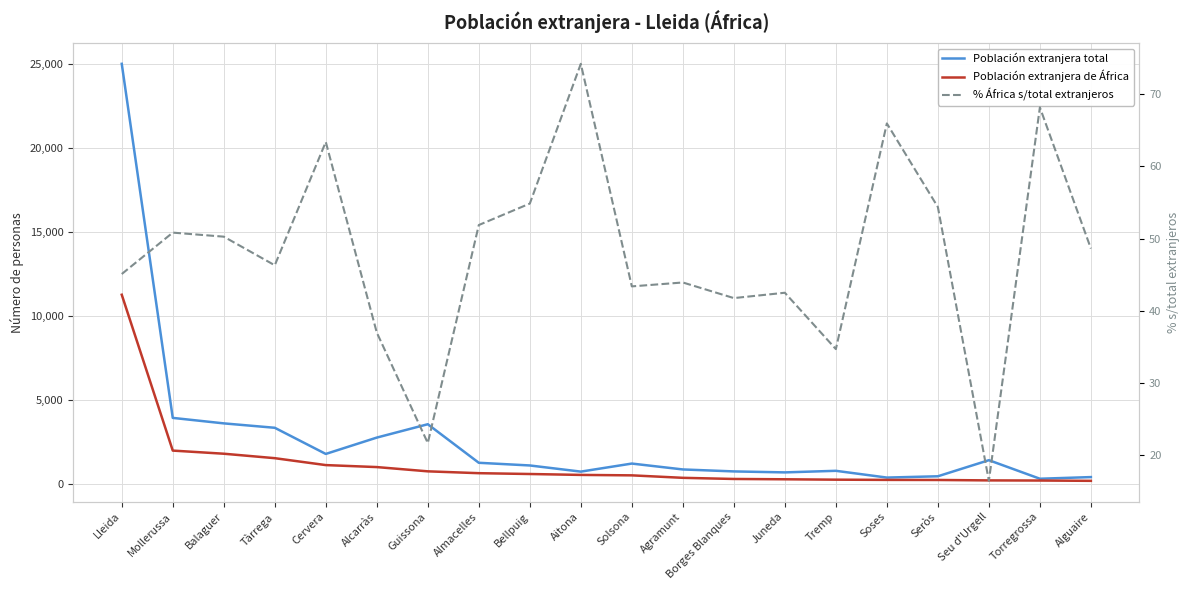

What is the smallest value displayed?

16.5